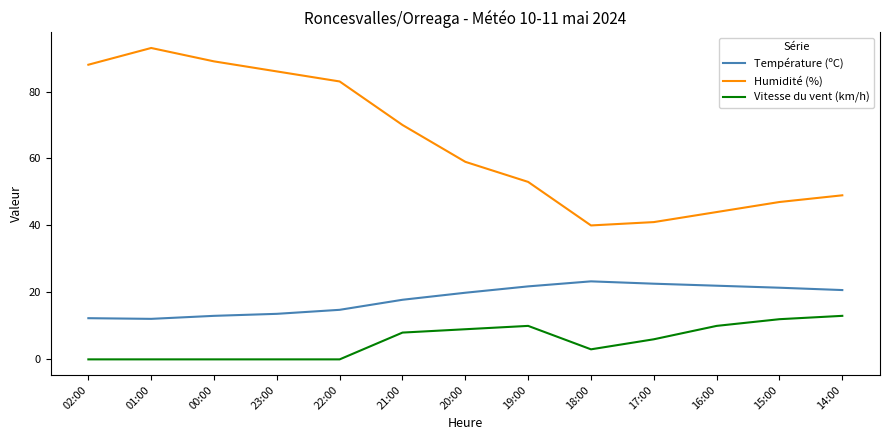

What is the lowest value of the Température (ºC) series?

12.1